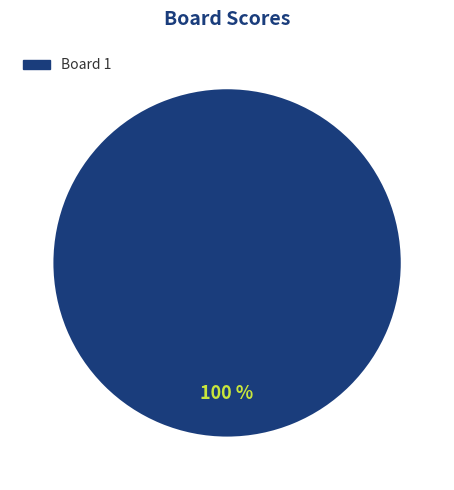

Does any single category account for the majority?

Yes